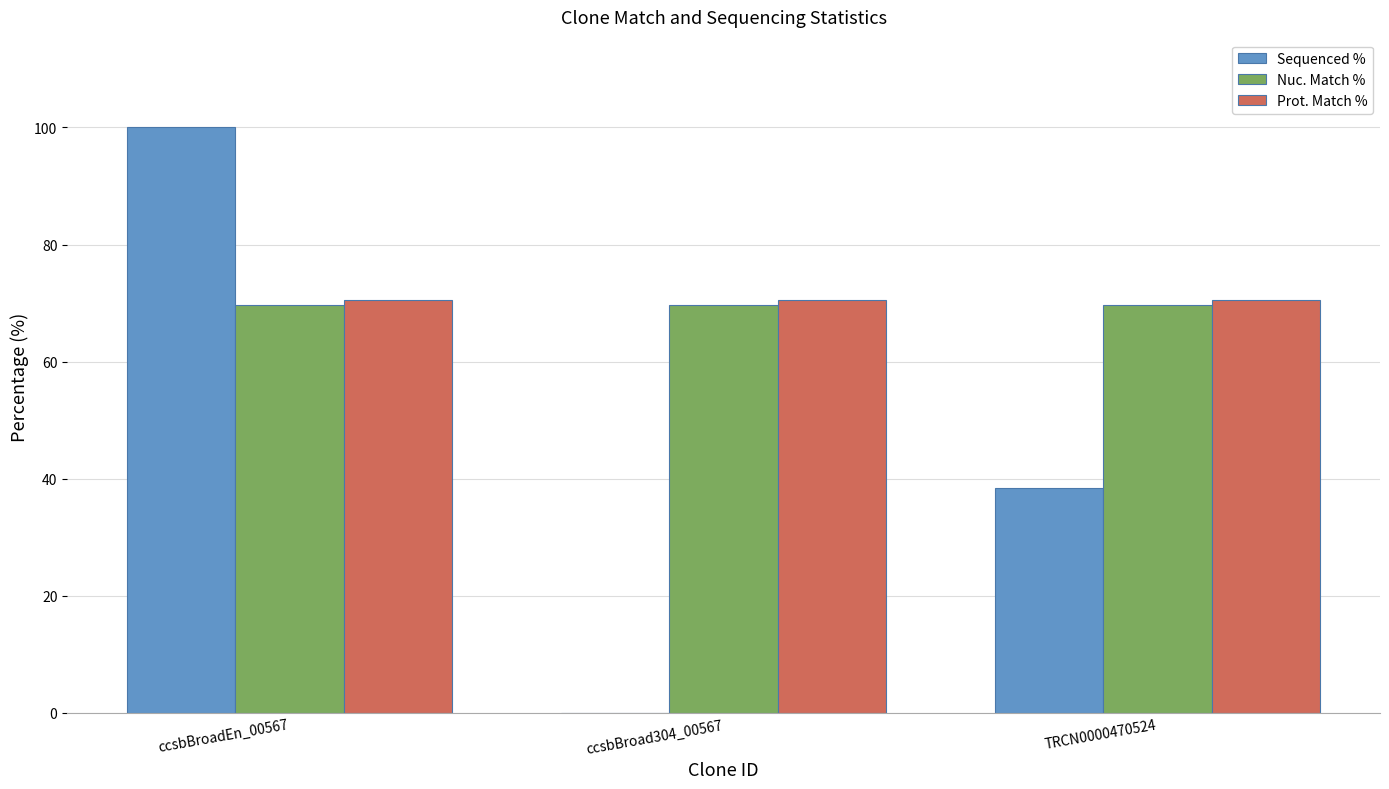

Which series has the widest spread of values?

Sequenced %